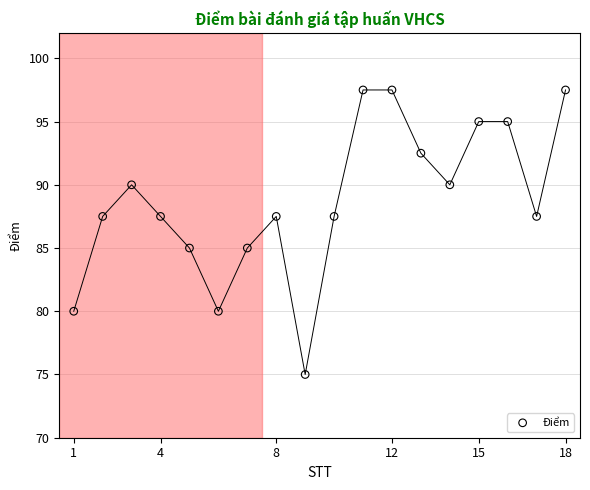

What is the range of X values (max minus min)?

17.0